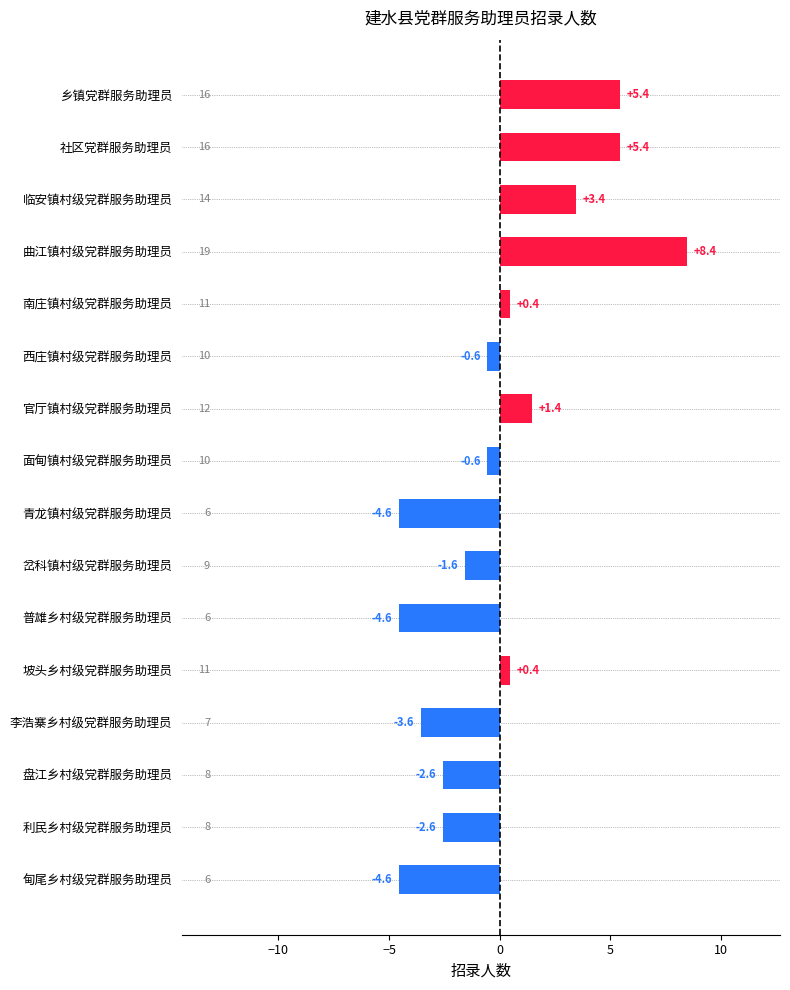

What is the change in value from 面甸镇村级党群服务助理员 to 官厅镇村级党群服务助理员?

+2.0